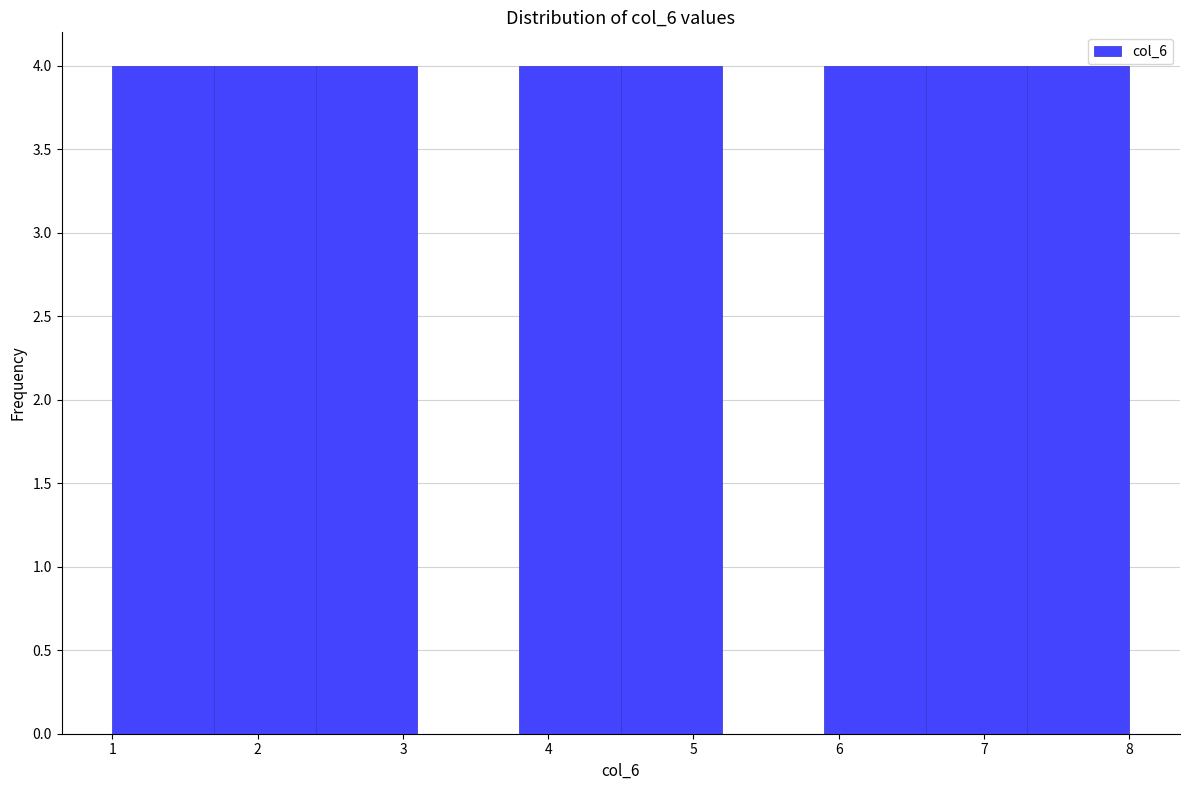

Reading left to right, list every bar in this chart as the range it spans on the x-axis followed by its height. The values are not printed on the chart, so give them approximately, as read against the axis.

1.0 to 1.7: 4
1.7 to 2.4: 4
2.4 to 3.1: 4
3.1 to 3.8: 0
3.8 to 4.5: 4
4.5 to 5.2: 4
5.2 to 5.9: 0
5.9 to 6.6: 4
6.6 to 7.3: 4
7.3 to 8.0: 4